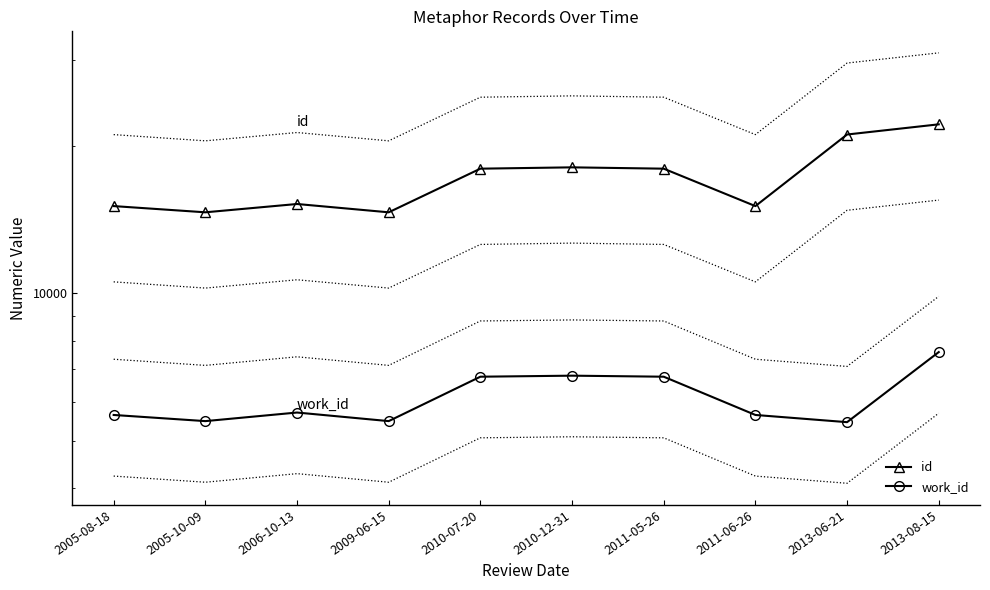

At which category does id reach its first local peak?

2006-10-13